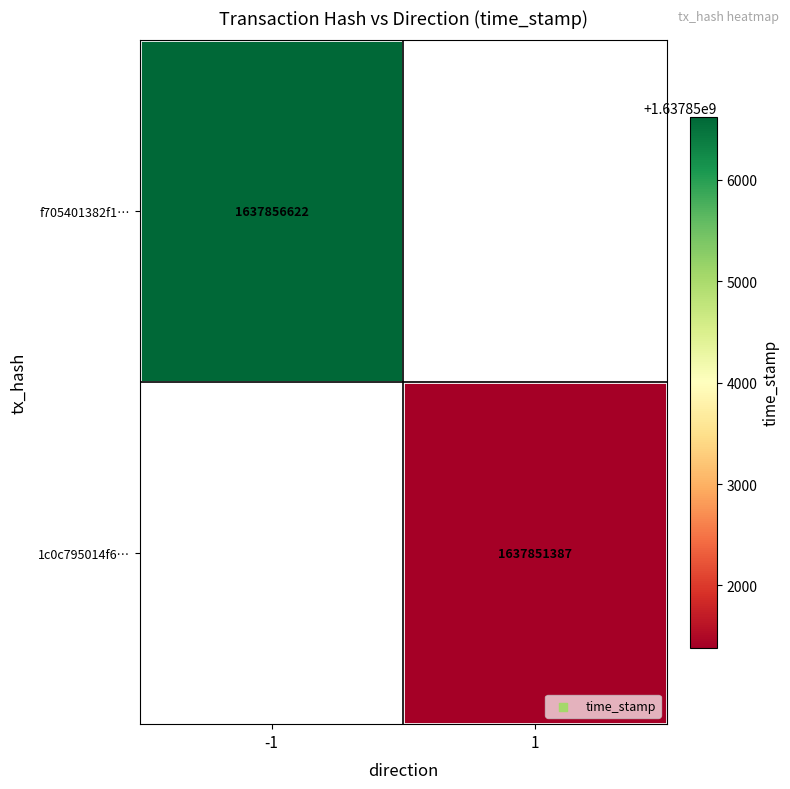

Between 1 and -1, which is larger?

-1